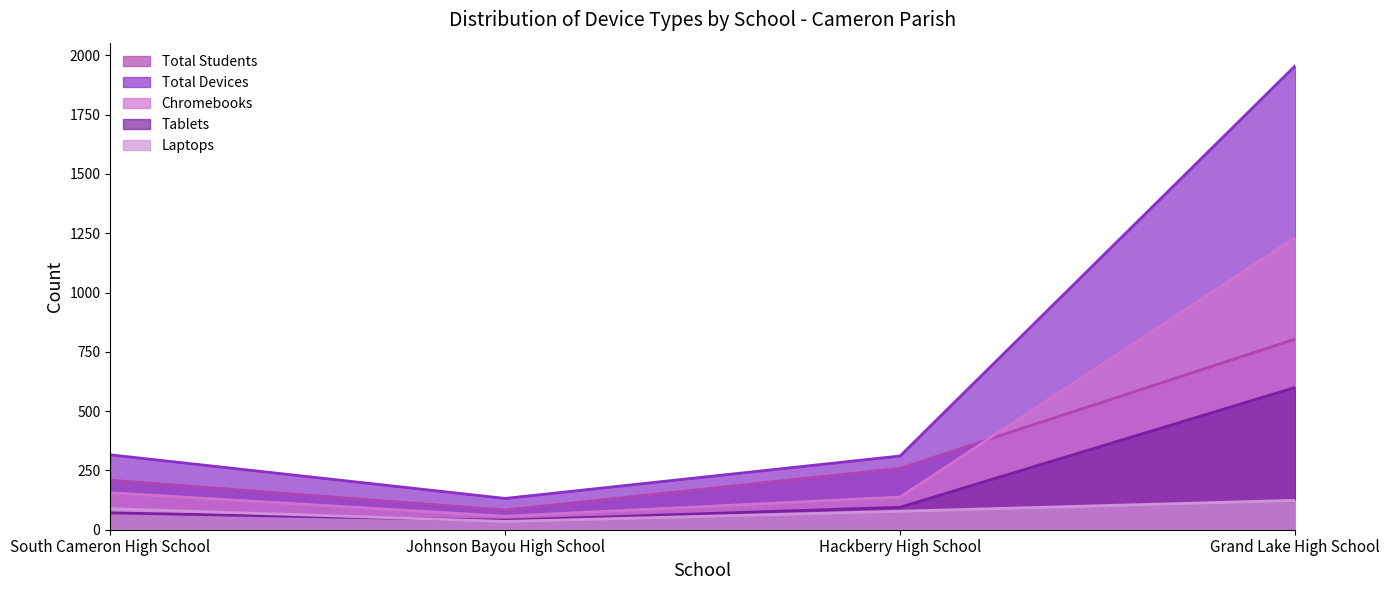

How many data points in Laptops are less than 89?

2